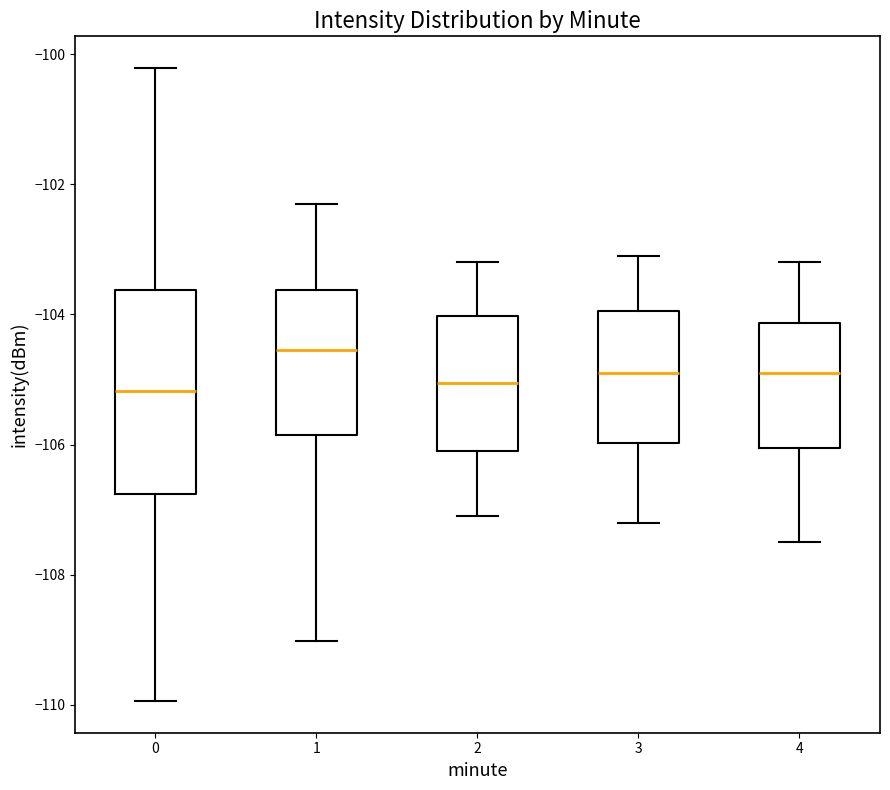

Reading left to right, transcribe this box plot: for each box, give where its median line is, the range the box spans, and where its two whiskers end, as read against the y-axis. The values are not printed on the chart, so give them approximately, as read against the axis.

0: median -105.2, box -106.8 to -103.6, whiskers -110.0 to -100.2
1: median -104.6, box -105.8 to -103.6, whiskers -109.0 to -102.2
2: median -105.0, box -106.0 to -104.0, whiskers -107.0 to -103.2
3: median -104.8, box -106.0 to -104.0, whiskers -107.2 to -103.0
4: median -104.8, box -106.0 to -104.2, whiskers -107.4 to -103.2